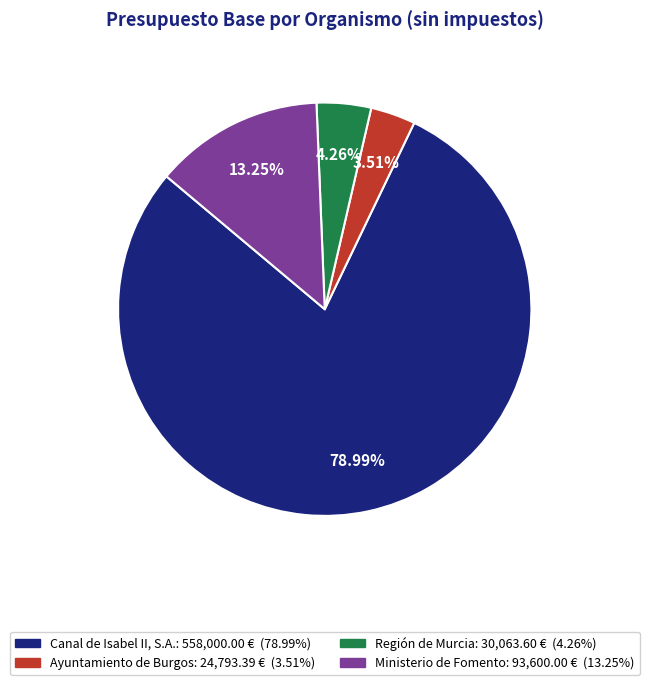

Between Ministerio de Fomento and Canal de Isabel II, S.A., which is larger?

Canal de Isabel II, S.A.